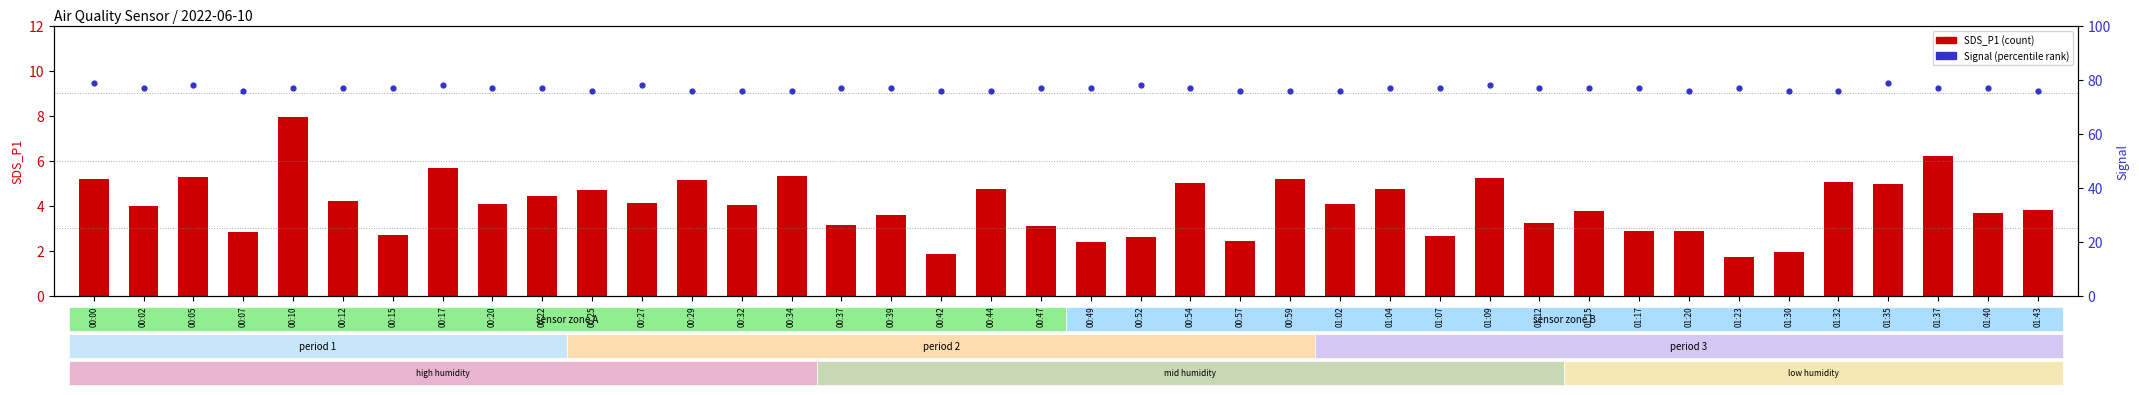

What is the total value across all series at 00:17?

83.7